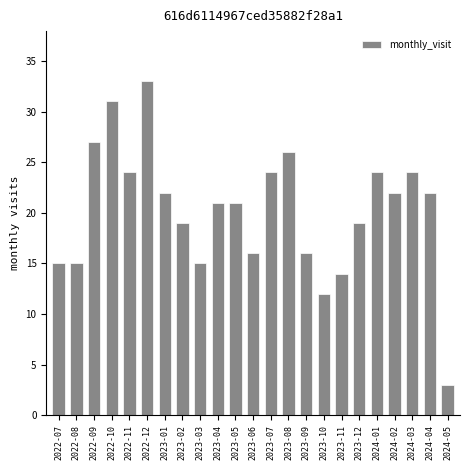

Reading left to right, list all the values displayed in this chart.

15	15	27	31	24	33	22	19	15	21	21	16	24	26	16	12	14	19	24	22	24	22	3